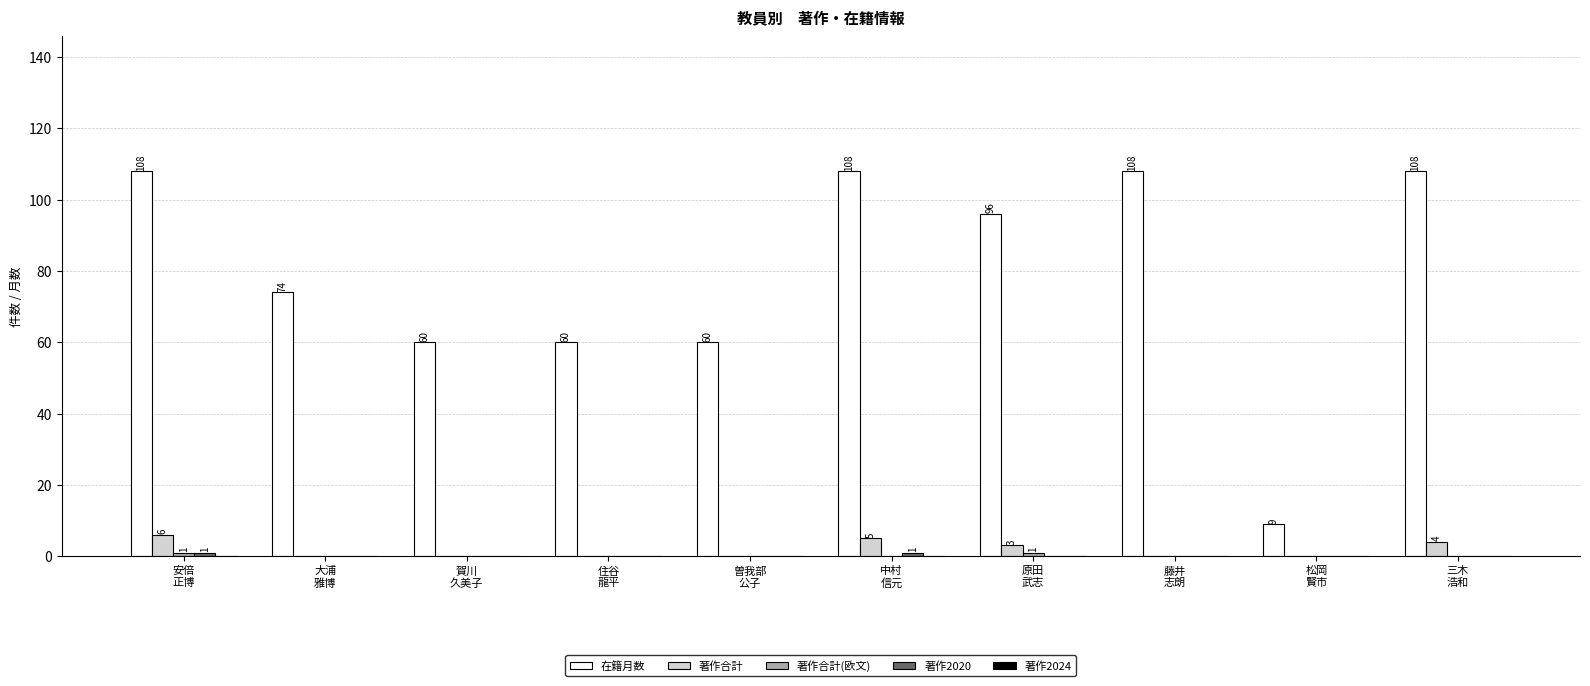

Which series has the largest total across all categories?

在籍月数